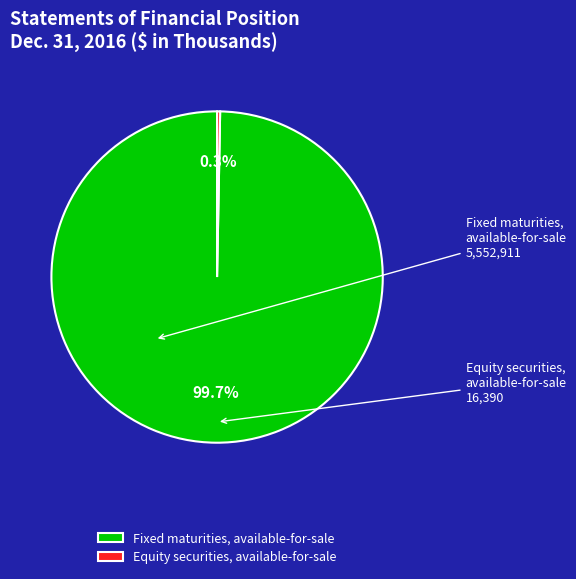

Does any single category account for the majority?

Yes